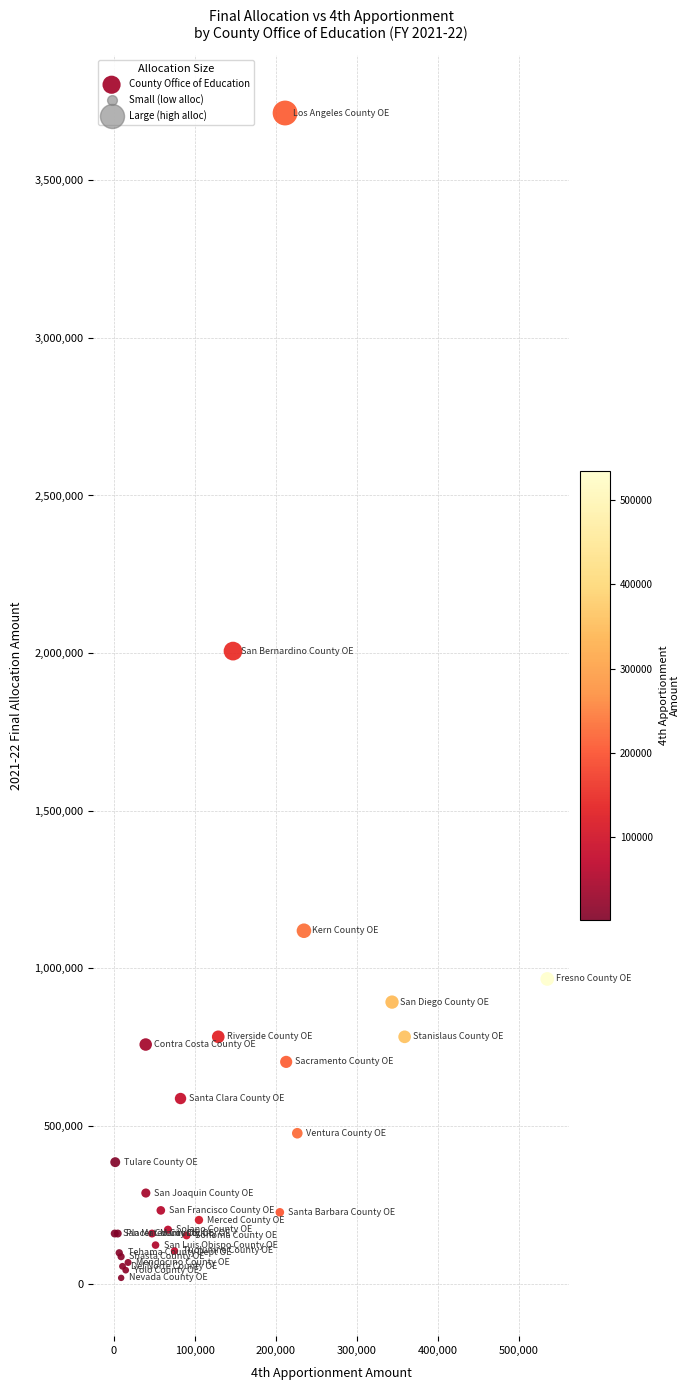

What Y value in the scatter plot is closest to 1865770?

2006466